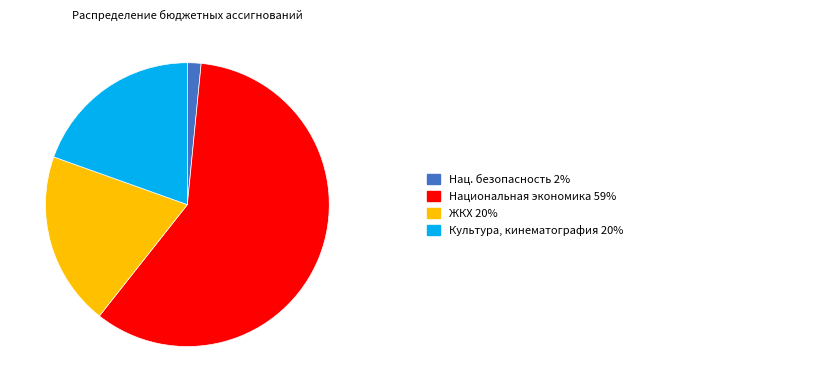

Does any single category account for the majority?

Yes